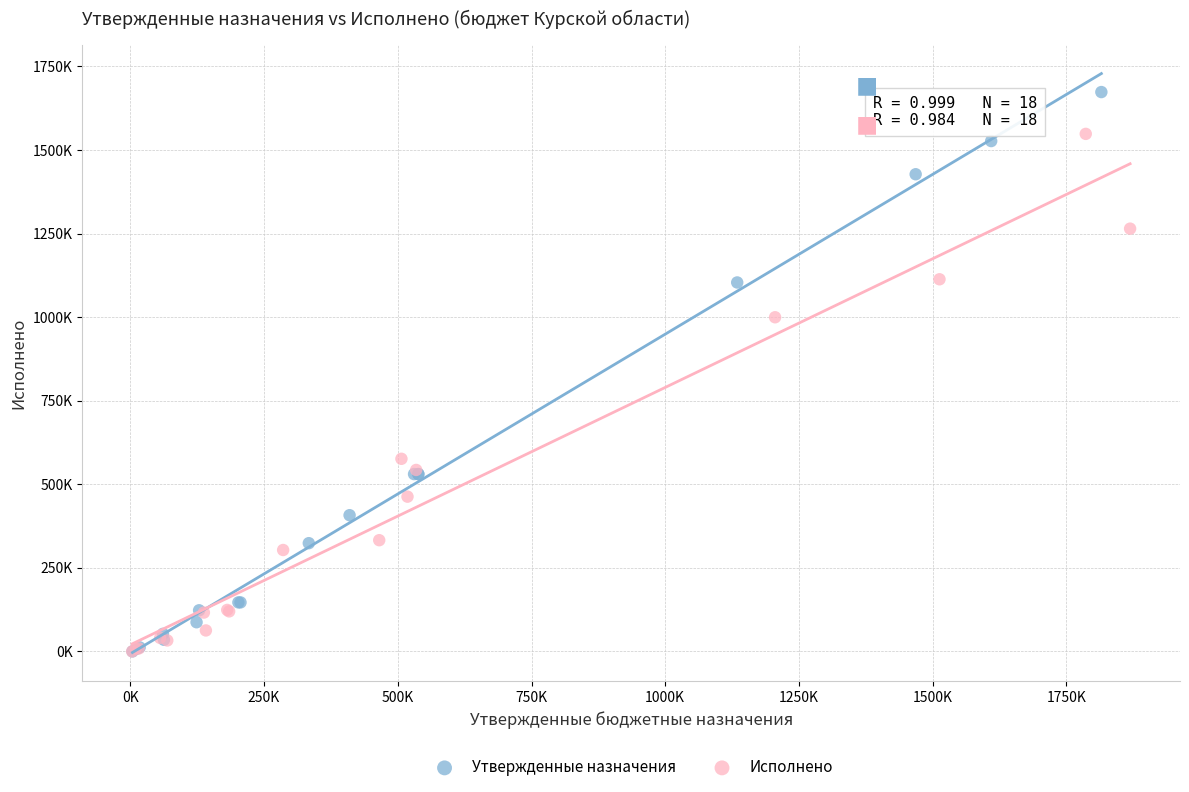

Which series has the widest spread of Y values?

Утвержденные назначения